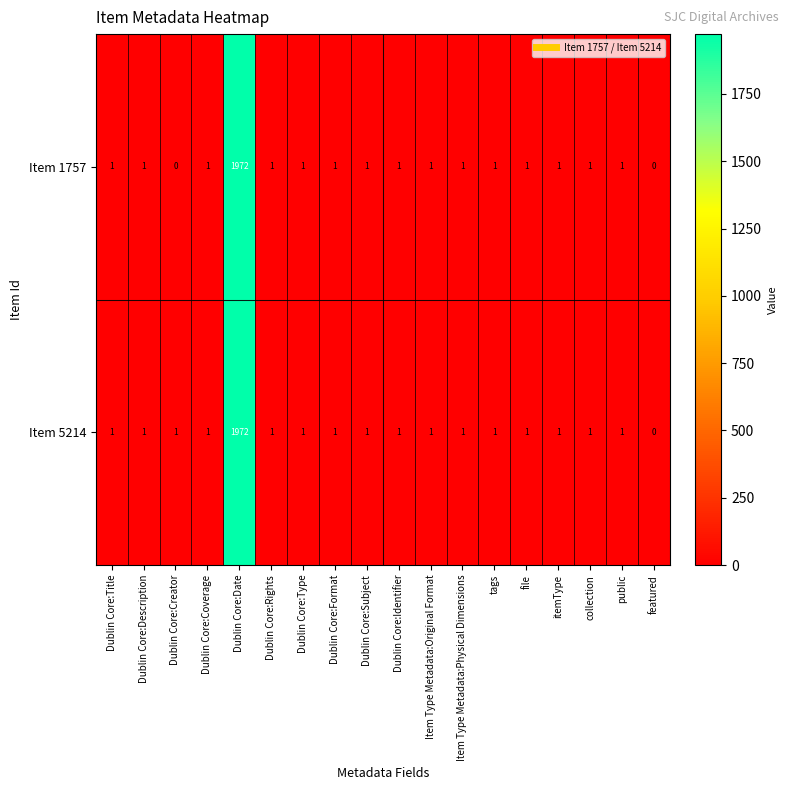

List the series in order of their overall mean, lowest first.

Item 1757, Item 5214